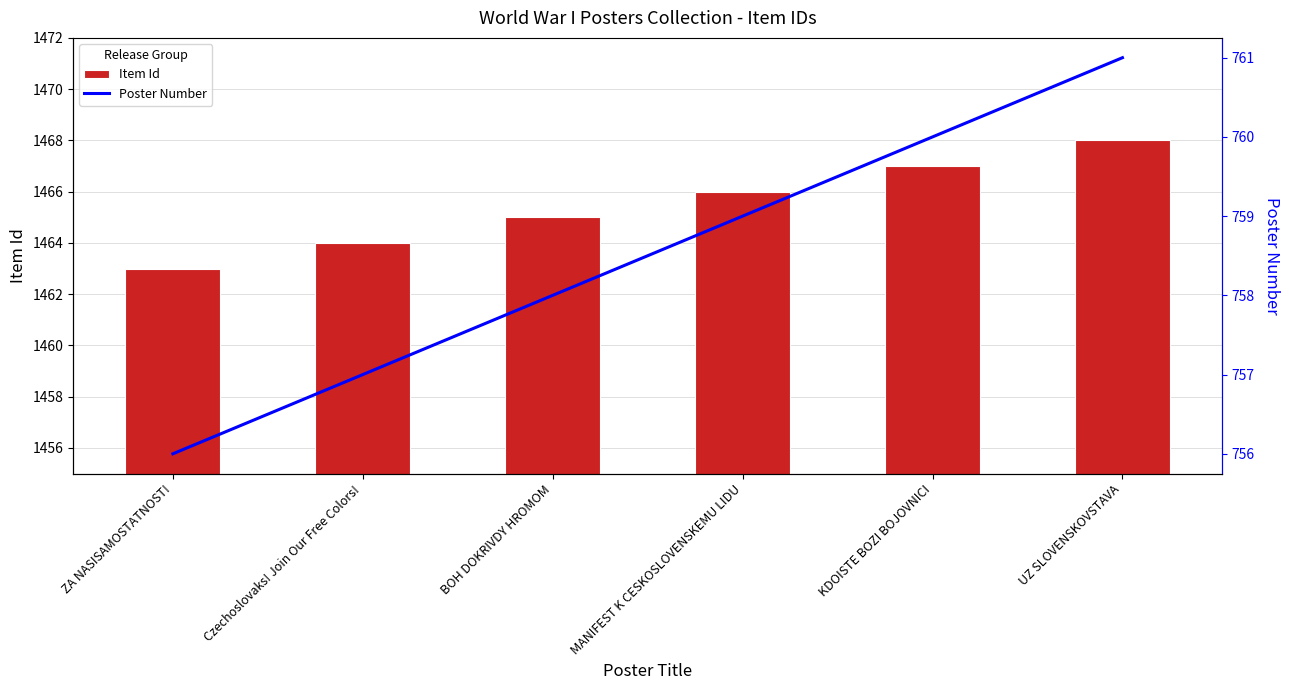

At which category is the sum across all series the highest?

UZ SLOVENSKOVSTAVA